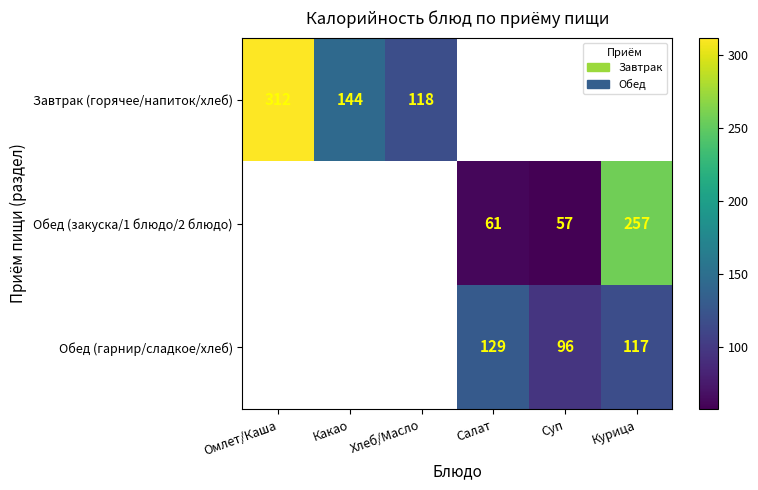

How many data points does each series have?

6